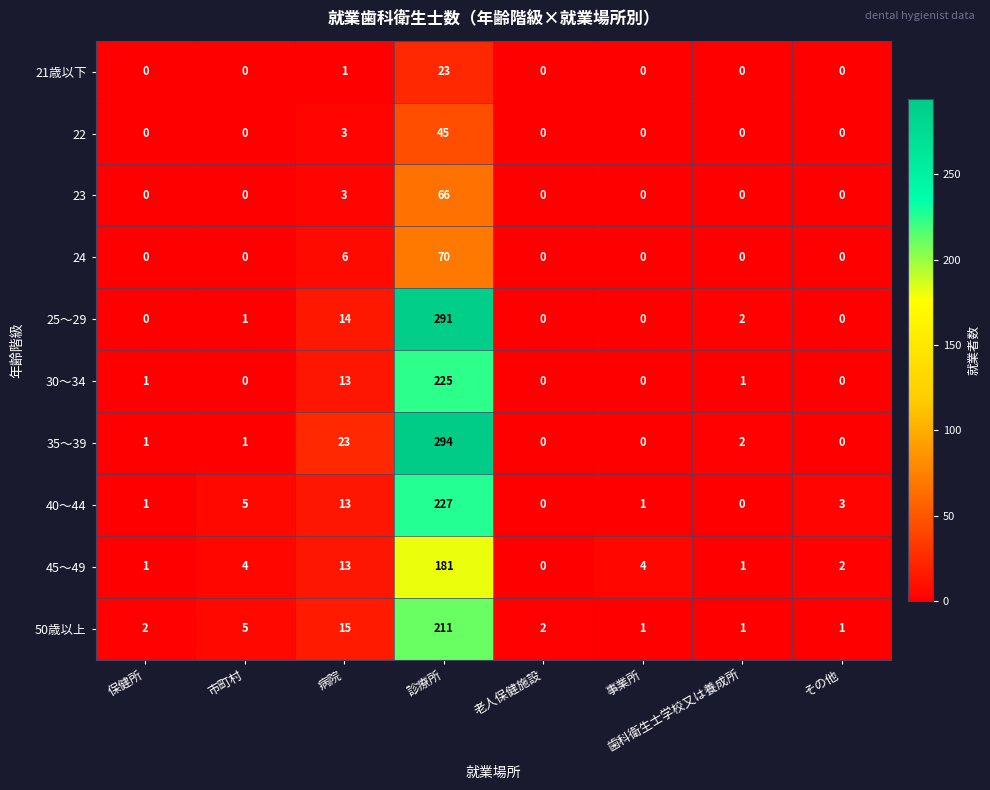

Between 病院 and その他, which series saw the biggest shift?

35～39